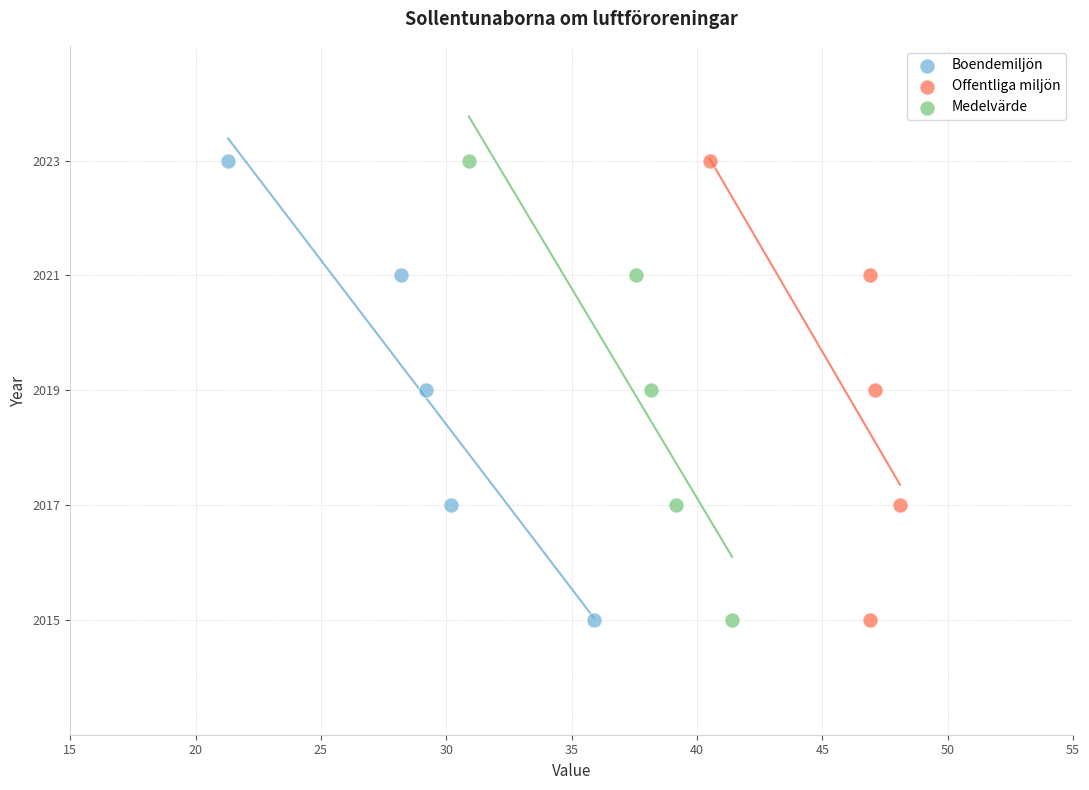

What are all the series names shown in the legend?

Boendemiljön, Offentliga miljön, Medelvärde